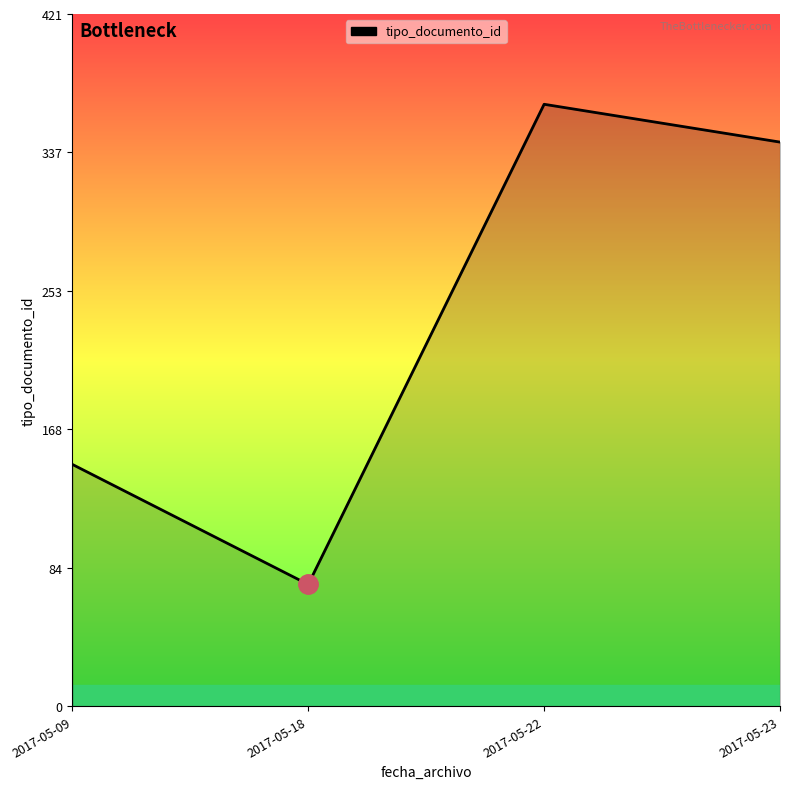

The chart shows a value of 366 at 2017-05-22. True or false?

True